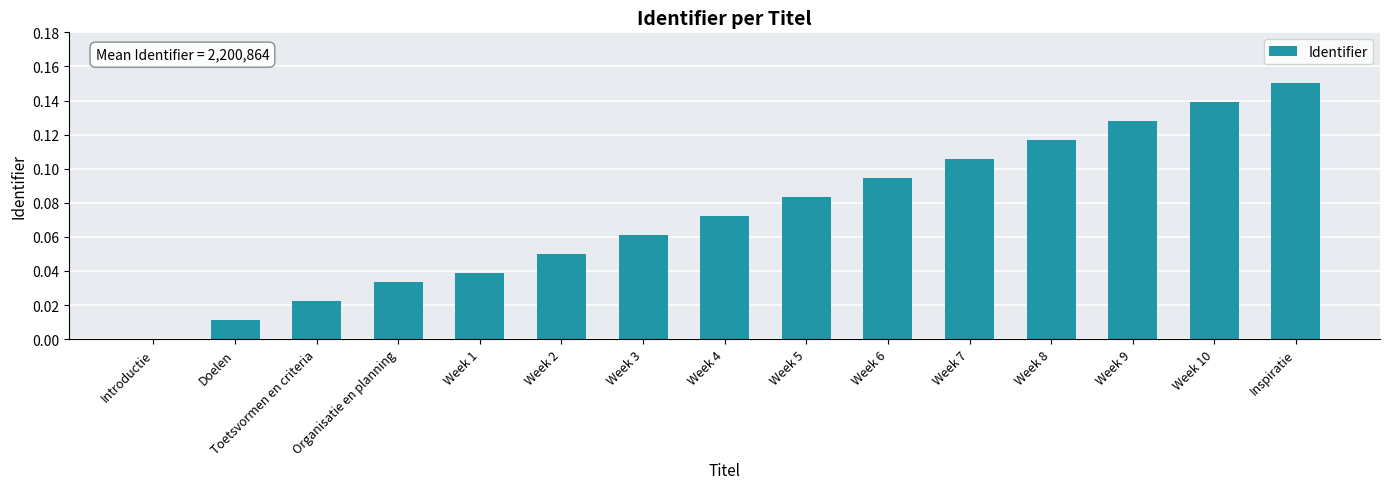

Which category has the highest value across all series?

Inspiratie